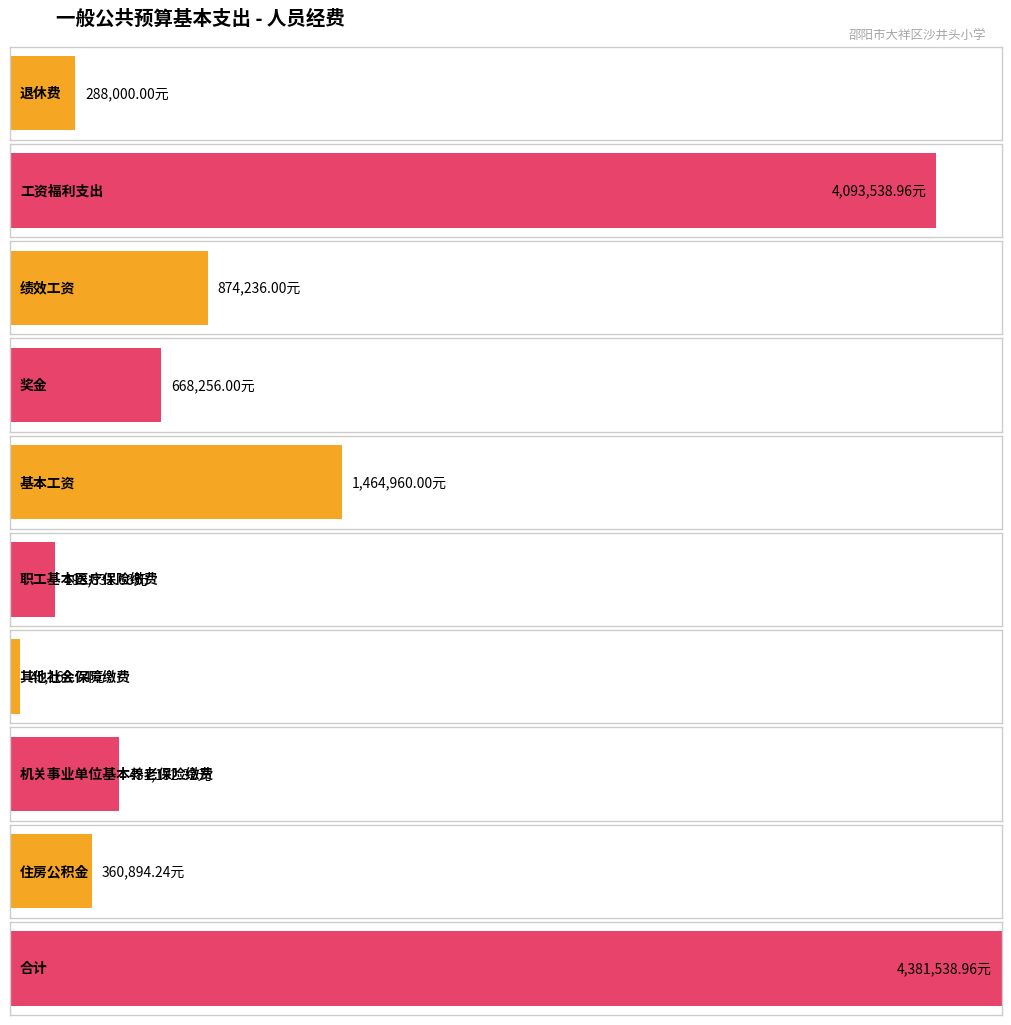

Reading left to right, what are all the values shown in this chart?

退休费=288000.0	工资福利支出=4093539.0	绩效工资=874236.0	奖金=668256.0	基本工资=1464960.0	职工基本医疗保险缴费=198831.7	其他社会保障缴费=45168.7	机关事业单位基本养老保险缴费=481192.3	住房公积金=360894.2	合计=4381539.0